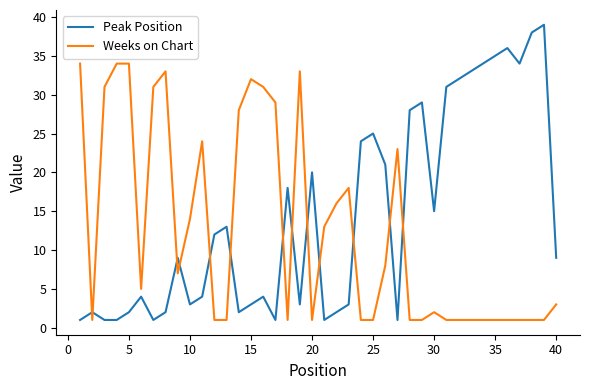

What is the difference between the second highest and second lowest values in the Peak Position series?

37